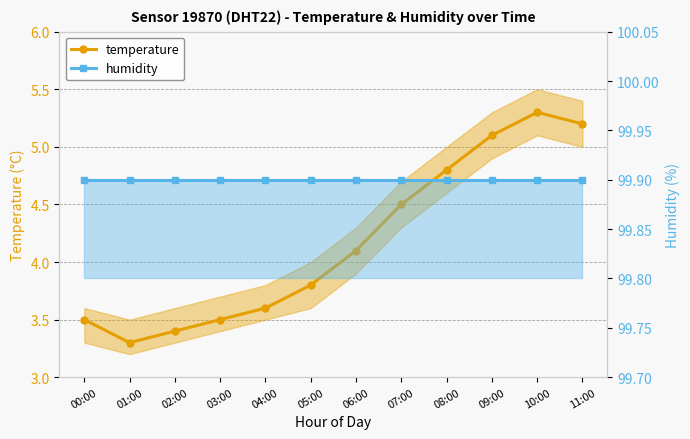

At how many categories does at least one series exceed 6?

12